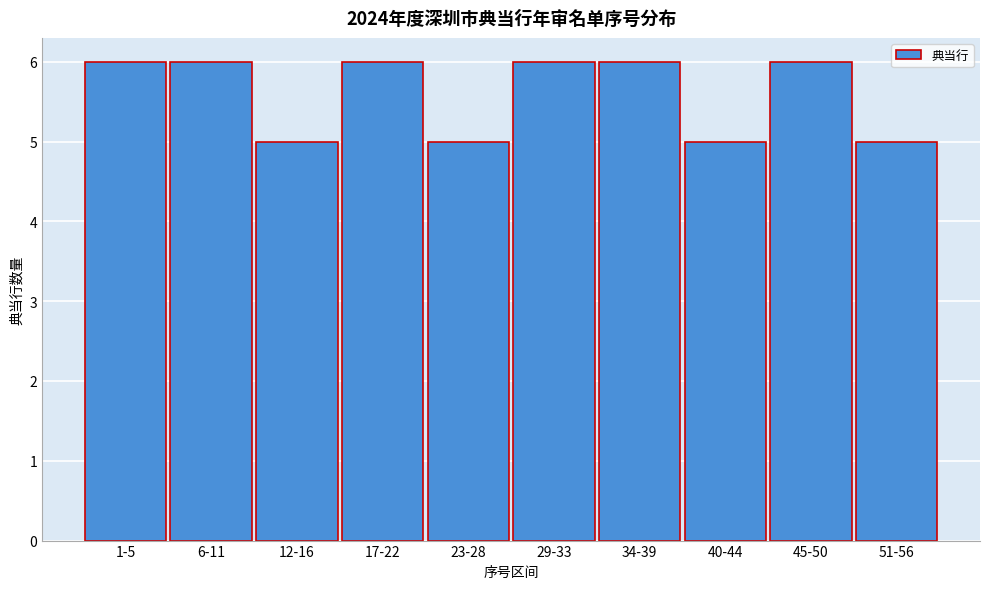

Reading left to right, transcribe all the data shown in this chart.

1-5=6	6-11=6	12-16=5	17-22=6	23-28=5	29-33=6	34-39=6	40-44=5	45-50=6	51-56=5